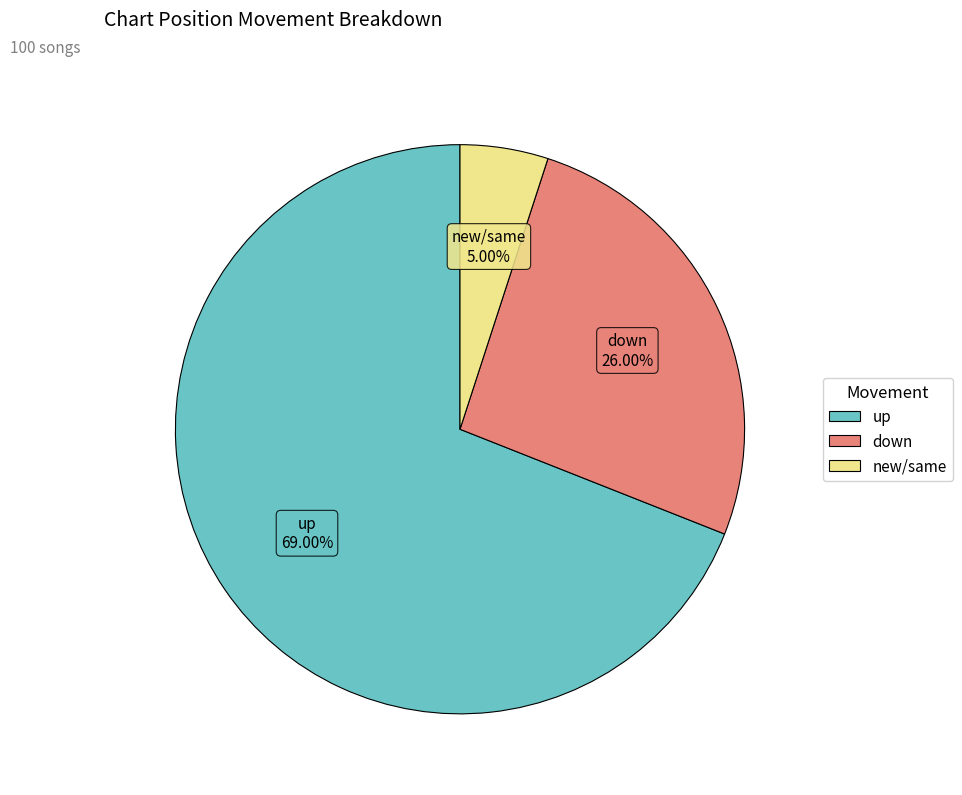

Does any single category account for the majority?

Yes